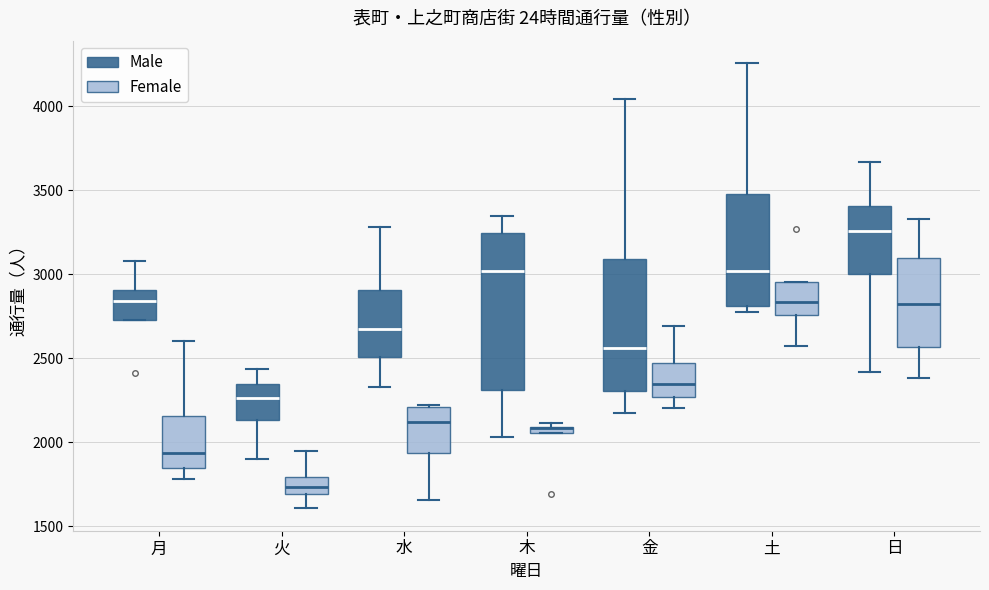

Where does the median line of the box for 日 (Female) sit on the y-axis? The values are not printed on the chart, so give them approximately, as read against the axis.

2850